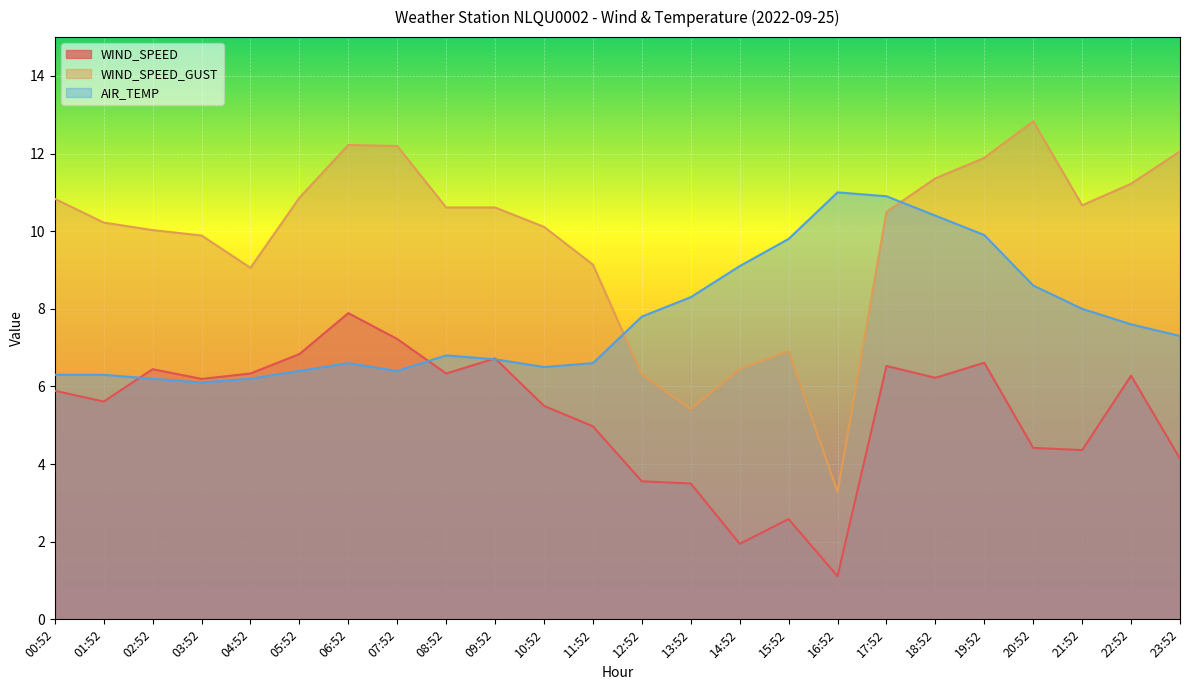

What is the label of the 2nd point from the right?

22:52